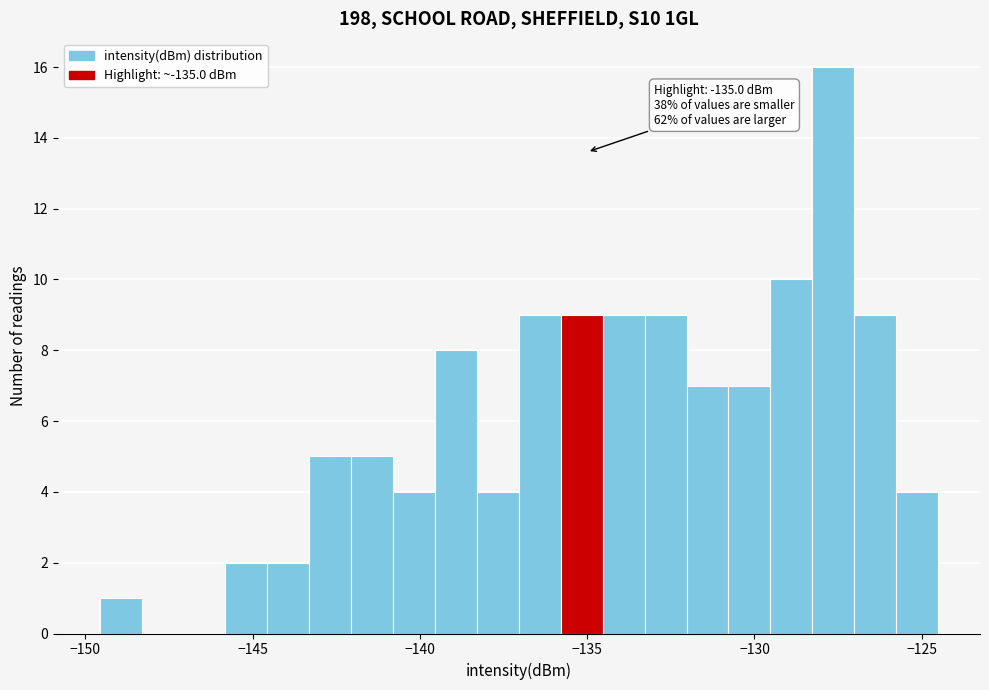

Around what value on the x-axis is the tallest bar? Give the approximate position of its centre, as read against the axis.

-127.5